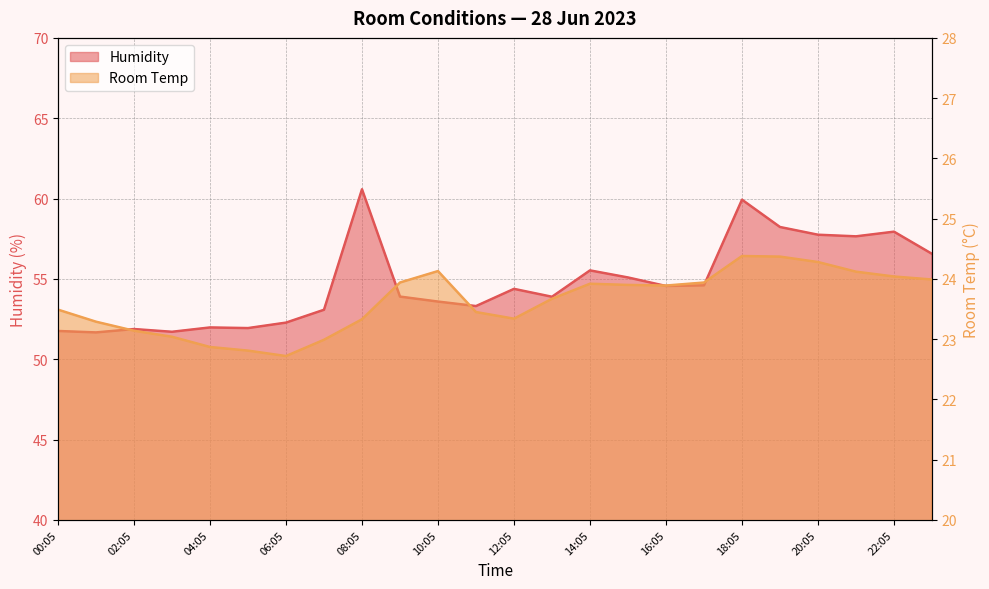

What is the average value of the Humidity series?

54.7